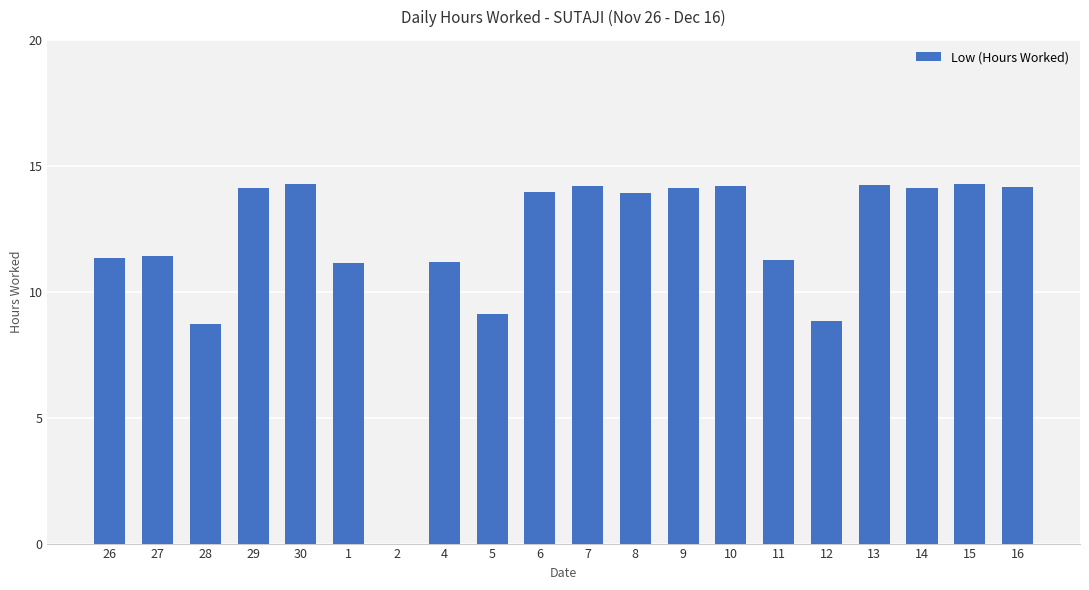

Are the bars horizontal?

No